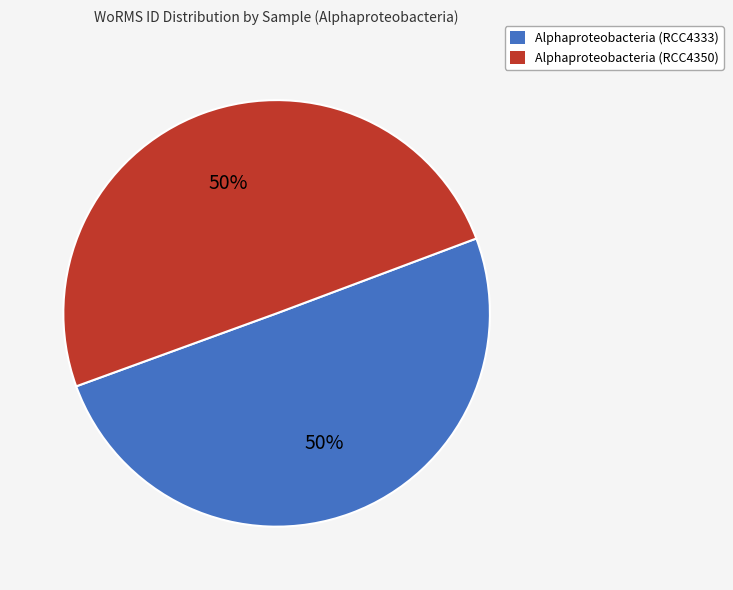

True or false: Alphaproteobacteria (RCC4350) accounts for 50% of the total.

True